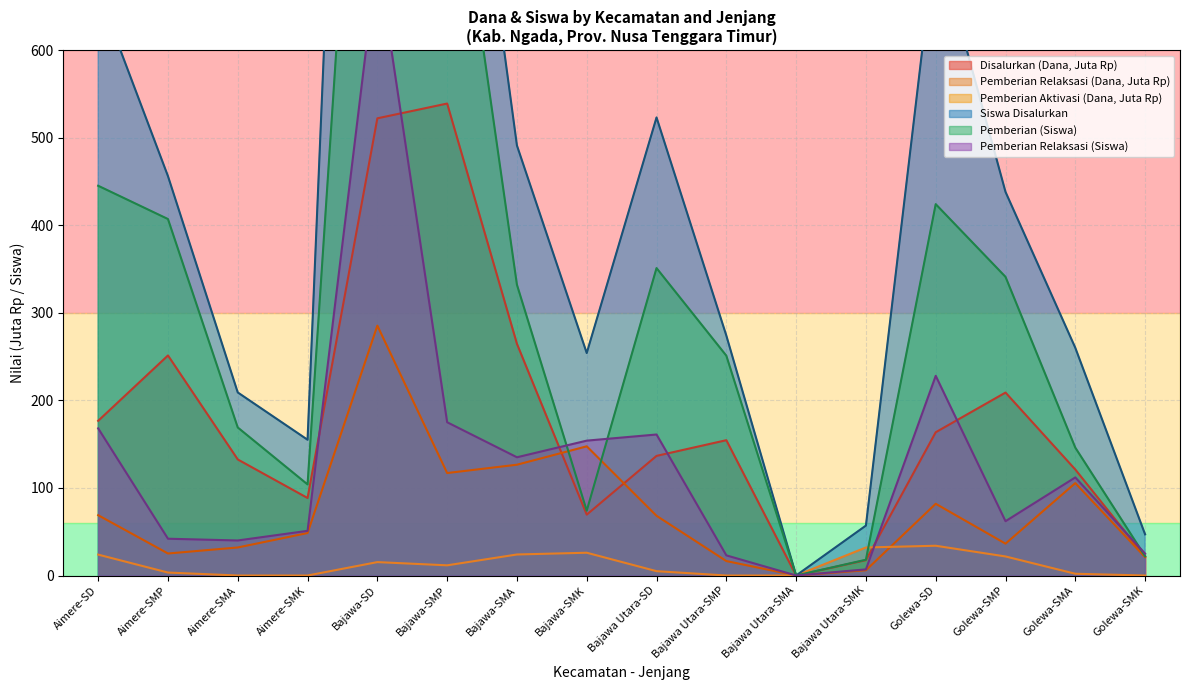

Which series has the largest total across all categories?

Siswa Disalurkan